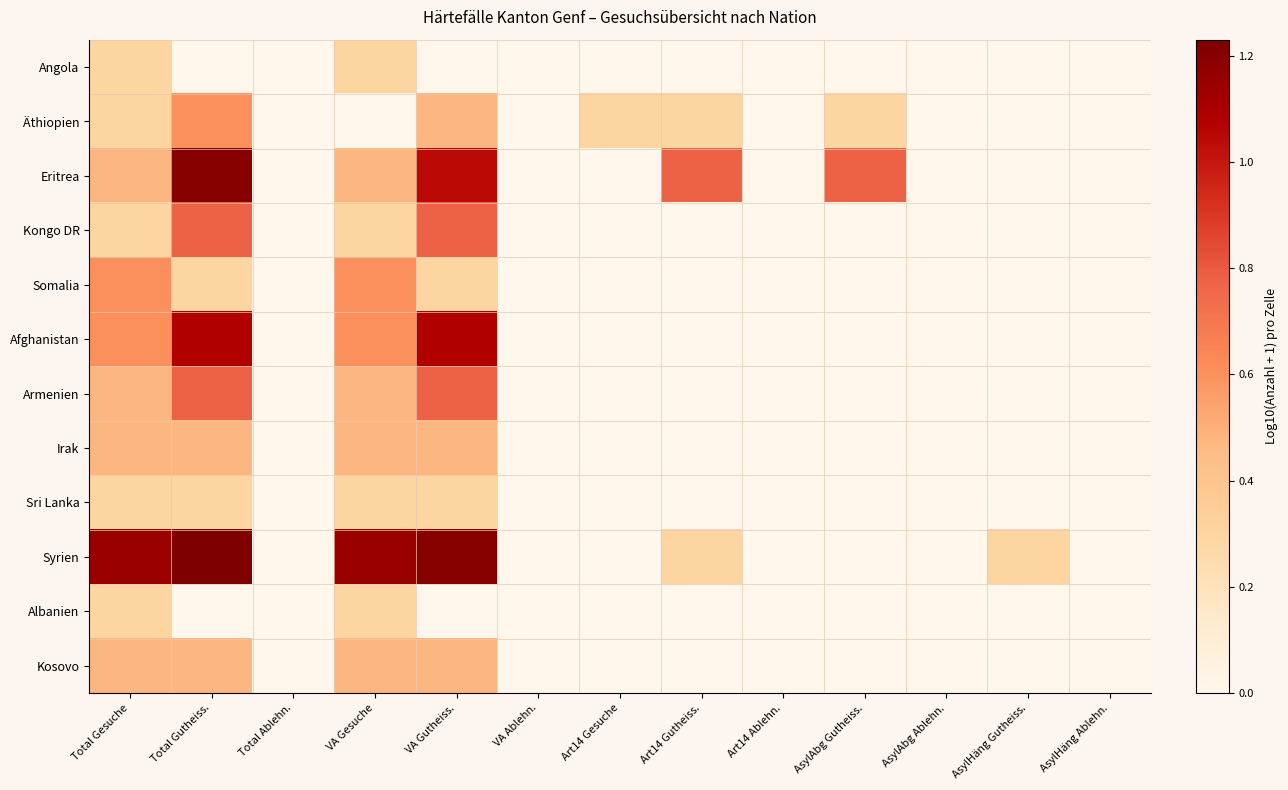

Reading right to left, list all the values displayed in this chart.

Angola: AsylHäng Ablehn.=0.0	AsylHäng Gutheiss.=0.0	AsylAbg Ablehn.=0.0	AsylAbg Gutheiss.=0.0	Art14 Ablehn.=0.0	Art14 Gutheiss.=0.0	Art14 Gesuche=0.0	VA Ablehn.=0.0	VA Gutheiss.=0.0	VA Gesuche=0.3	Total Ablehn.=0.0	Total Gutheiss.=0.0	Total Gesuche=0.3
Äthiopien: AsylHäng Ablehn.=0.0	AsylHäng Gutheiss.=0.0	AsylAbg Ablehn.=0.0	AsylAbg Gutheiss.=0.3	Art14 Ablehn.=0.0	Art14 Gutheiss.=0.3	Art14 Gesuche=0.3	VA Ablehn.=0.0	VA Gutheiss.=0.5	VA Gesuche=0.0	Total Ablehn.=0.0	Total Gutheiss.=0.6	Total Gesuche=0.3
Eritrea: AsylHäng Ablehn.=0.0	AsylHäng Gutheiss.=0.0	AsylAbg Ablehn.=0.0	AsylAbg Gutheiss.=0.8	Art14 Ablehn.=0.0	Art14 Gutheiss.=0.8	Art14 Gesuche=0.0	VA Ablehn.=0.0	VA Gutheiss.=1.0	VA Gesuche=0.5	Total Ablehn.=0.0	Total Gutheiss.=1.2	Total Gesuche=0.5
Kongo DR: AsylHäng Ablehn.=0.0	AsylHäng Gutheiss.=0.0	AsylAbg Ablehn.=0.0	AsylAbg Gutheiss.=0.0	Art14 Ablehn.=0.0	Art14 Gutheiss.=0.0	Art14 Gesuche=0.0	VA Ablehn.=0.0	VA Gutheiss.=0.8	VA Gesuche=0.3	Total Ablehn.=0.0	Total Gutheiss.=0.8	Total Gesuche=0.3
Somalia: AsylHäng Ablehn.=0.0	AsylHäng Gutheiss.=0.0	AsylAbg Ablehn.=0.0	AsylAbg Gutheiss.=0.0	Art14 Ablehn.=0.0	Art14 Gutheiss.=0.0	Art14 Gesuche=0.0	VA Ablehn.=0.0	VA Gutheiss.=0.3	VA Gesuche=0.6	Total Ablehn.=0.0	Total Gutheiss.=0.3	Total Gesuche=0.6
Afghanistan: AsylHäng Ablehn.=0.0	AsylHäng Gutheiss.=0.0	AsylAbg Ablehn.=0.0	AsylAbg Gutheiss.=0.0	Art14 Ablehn.=0.0	Art14 Gutheiss.=0.0	Art14 Gesuche=0.0	VA Ablehn.=0.0	VA Gutheiss.=1.1	VA Gesuche=0.6	Total Ablehn.=0.0	Total Gutheiss.=1.1	Total Gesuche=0.6
Armenien: AsylHäng Ablehn.=0.0	AsylHäng Gutheiss.=0.0	AsylAbg Ablehn.=0.0	AsylAbg Gutheiss.=0.0	Art14 Ablehn.=0.0	Art14 Gutheiss.=0.0	Art14 Gesuche=0.0	VA Ablehn.=0.0	VA Gutheiss.=0.8	VA Gesuche=0.5	Total Ablehn.=0.0	Total Gutheiss.=0.8	Total Gesuche=0.5
Irak: AsylHäng Ablehn.=0.0	AsylHäng Gutheiss.=0.0	AsylAbg Ablehn.=0.0	AsylAbg Gutheiss.=0.0	Art14 Ablehn.=0.0	Art14 Gutheiss.=0.0	Art14 Gesuche=0.0	VA Ablehn.=0.0	VA Gutheiss.=0.5	VA Gesuche=0.5	Total Ablehn.=0.0	Total Gutheiss.=0.5	Total Gesuche=0.5
Sri Lanka: AsylHäng Ablehn.=0.0	AsylHäng Gutheiss.=0.0	AsylAbg Ablehn.=0.0	AsylAbg Gutheiss.=0.0	Art14 Ablehn.=0.0	Art14 Gutheiss.=0.0	Art14 Gesuche=0.0	VA Ablehn.=0.0	VA Gutheiss.=0.3	VA Gesuche=0.3	Total Ablehn.=0.0	Total Gutheiss.=0.3	Total Gesuche=0.3
Syrien: AsylHäng Ablehn.=0.0	AsylHäng Gutheiss.=0.3	AsylAbg Ablehn.=0.0	AsylAbg Gutheiss.=0.0	Art14 Ablehn.=0.0	Art14 Gutheiss.=0.3	Art14 Gesuche=0.0	VA Ablehn.=0.0	VA Gutheiss.=1.2	VA Gesuche=1.1	Total Ablehn.=0.0	Total Gutheiss.=1.2	Total Gesuche=1.1
Albanien: AsylHäng Ablehn.=0.0	AsylHäng Gutheiss.=0.0	AsylAbg Ablehn.=0.0	AsylAbg Gutheiss.=0.0	Art14 Ablehn.=0.0	Art14 Gutheiss.=0.0	Art14 Gesuche=0.0	VA Ablehn.=0.0	VA Gutheiss.=0.0	VA Gesuche=0.3	Total Ablehn.=0.0	Total Gutheiss.=0.0	Total Gesuche=0.3
Kosovo: AsylHäng Ablehn.=0.0	AsylHäng Gutheiss.=0.0	AsylAbg Ablehn.=0.0	AsylAbg Gutheiss.=0.0	Art14 Ablehn.=0.0	Art14 Gutheiss.=0.0	Art14 Gesuche=0.0	VA Ablehn.=0.0	VA Gutheiss.=0.5	VA Gesuche=0.5	Total Ablehn.=0.0	Total Gutheiss.=0.5	Total Gesuche=0.5